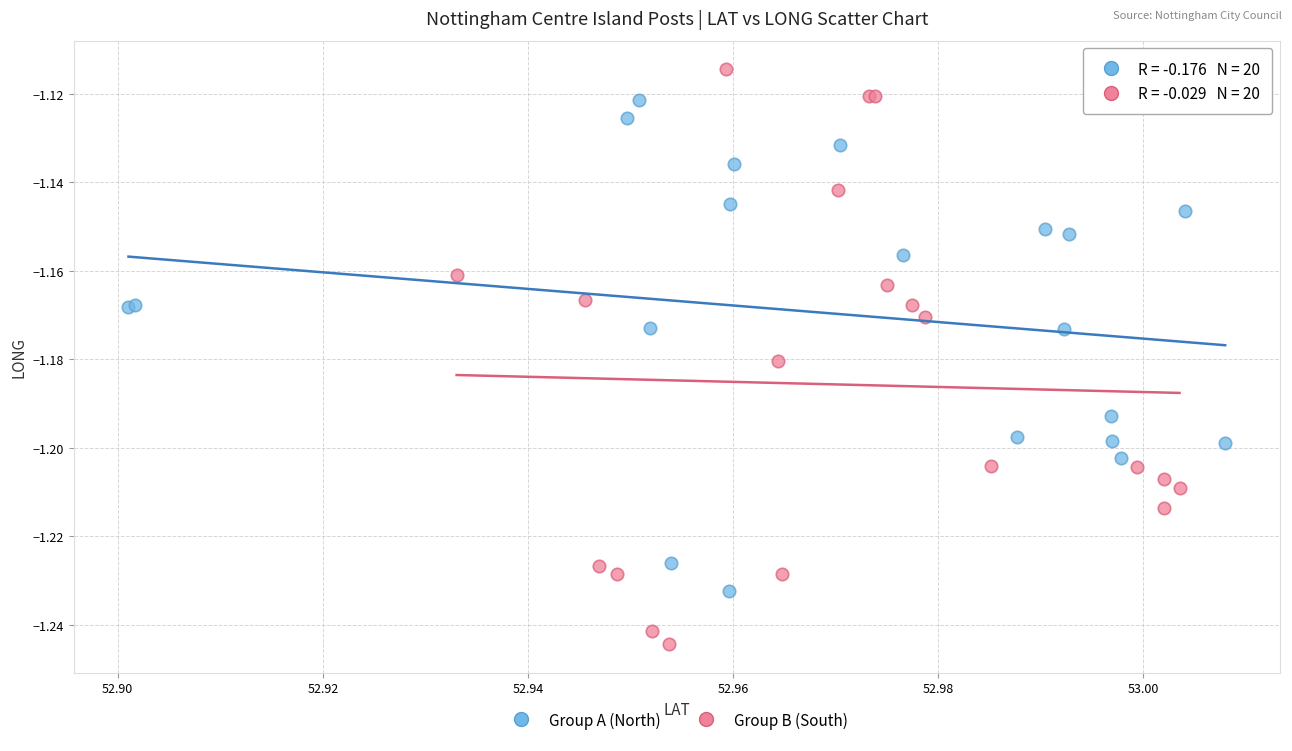

Which series reaches the minimum Y coordinate?

Group B (South)